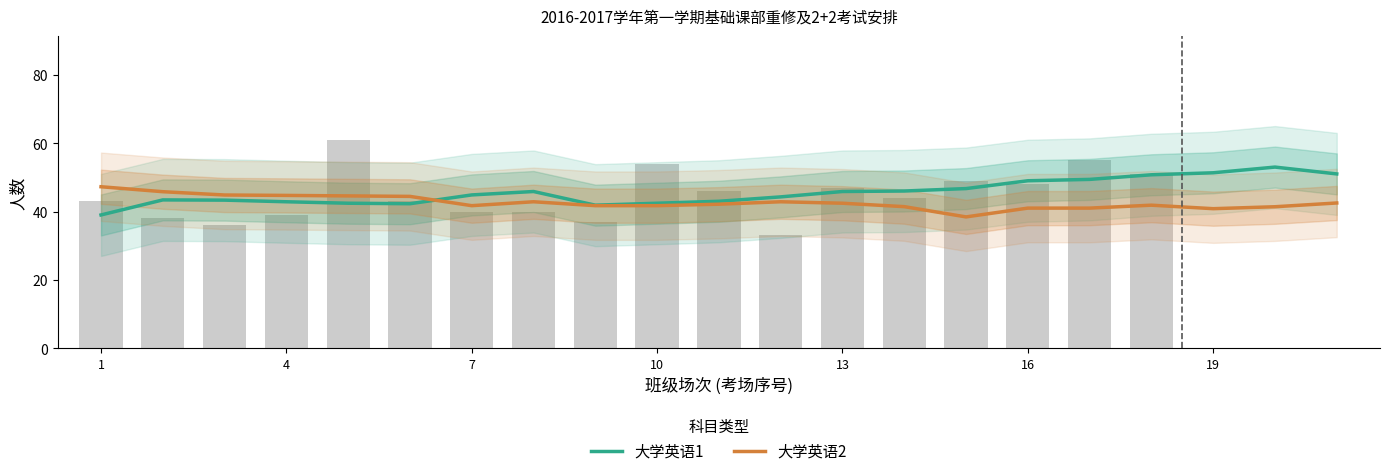

What is the label of the 21st bar from the right?

1